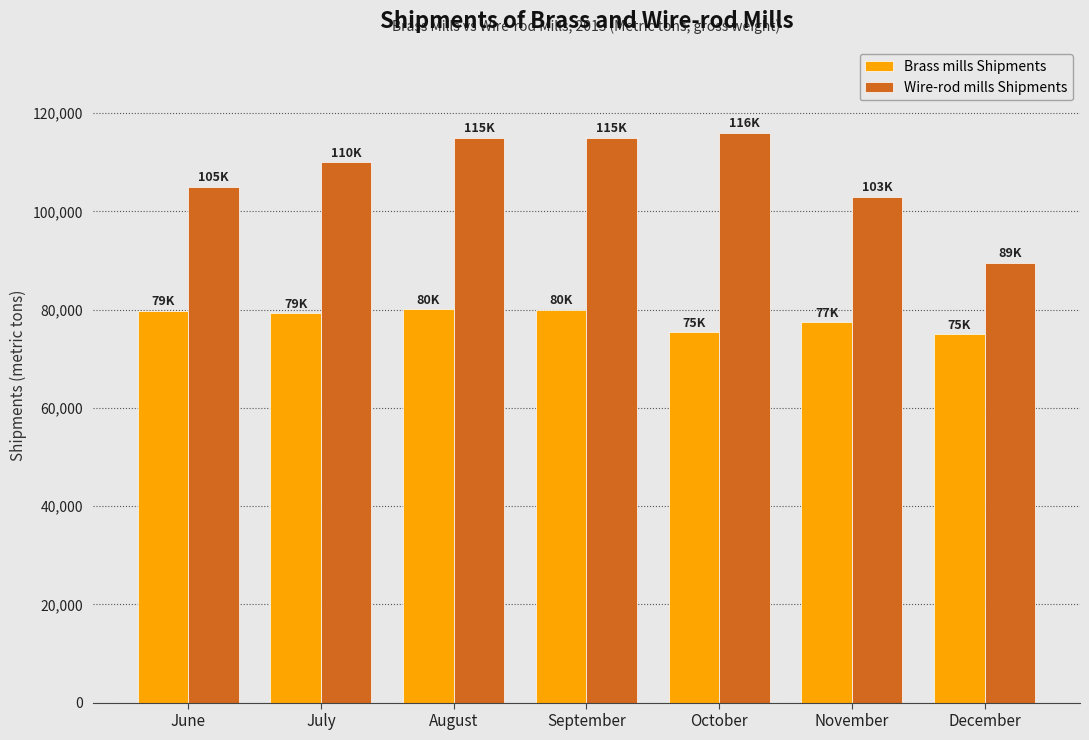

Rank the series by their maximum value, from highest to lowest.

Wire-rod mills Shipments, Brass mills Shipments